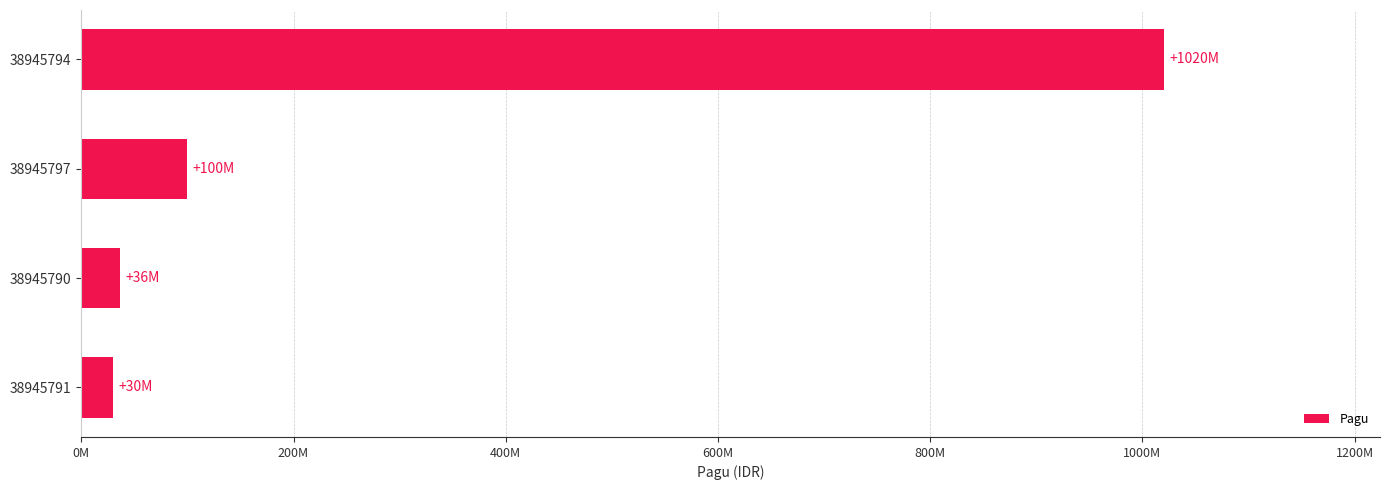

What is the average value?

296500000